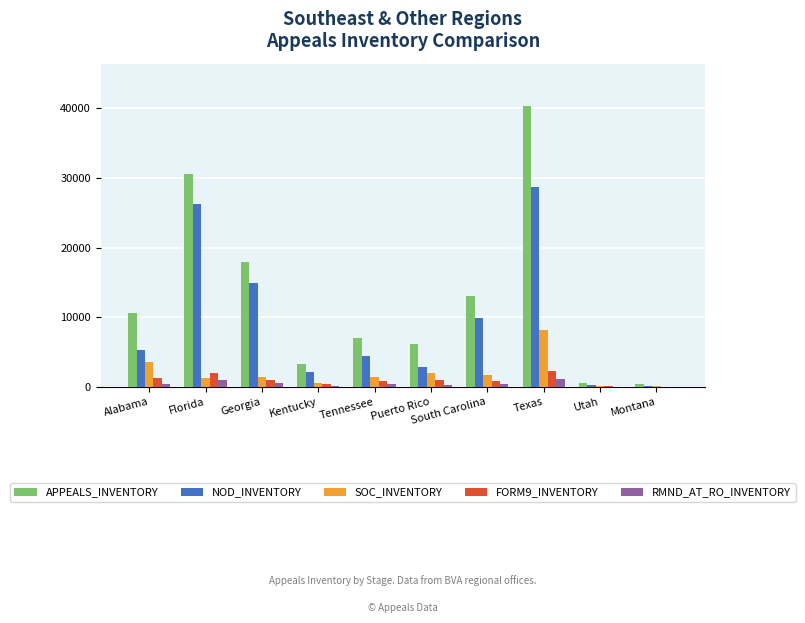

Is it true that NOD_INVENTORY equals 17221 at Florida?

False